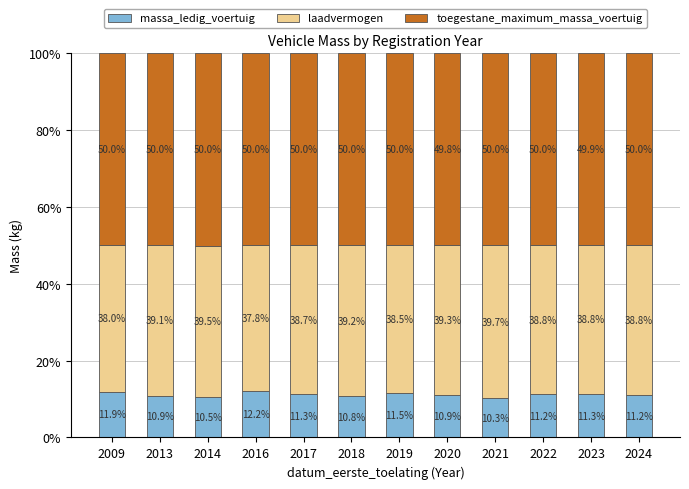

Where does the massa_ledig_voertuig series first go above 11?

2009